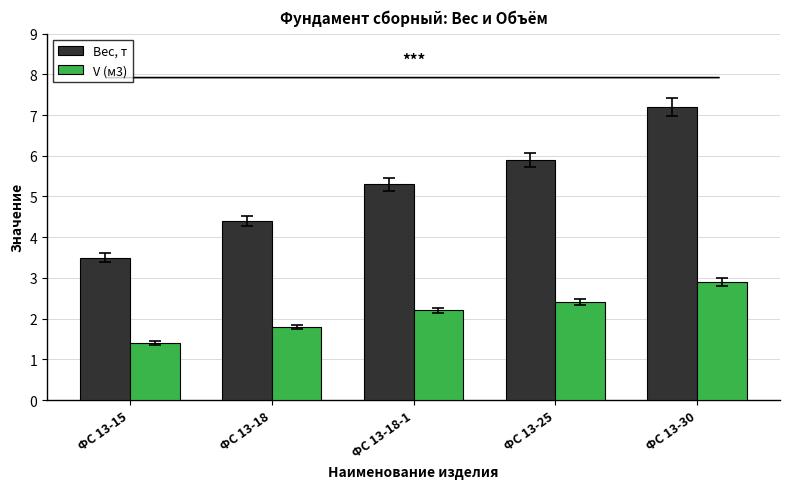

How many values in the V (м3) series are below 2?

2